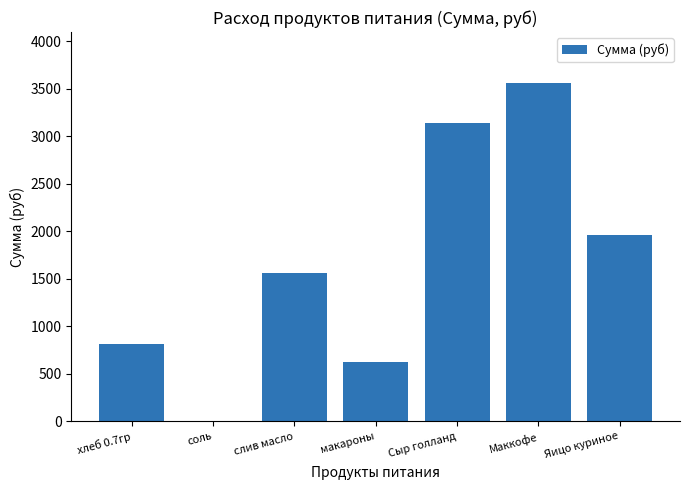

What is the ratio of the value at Яицо куриное to the value at хлеб 0.7гр?

2.4